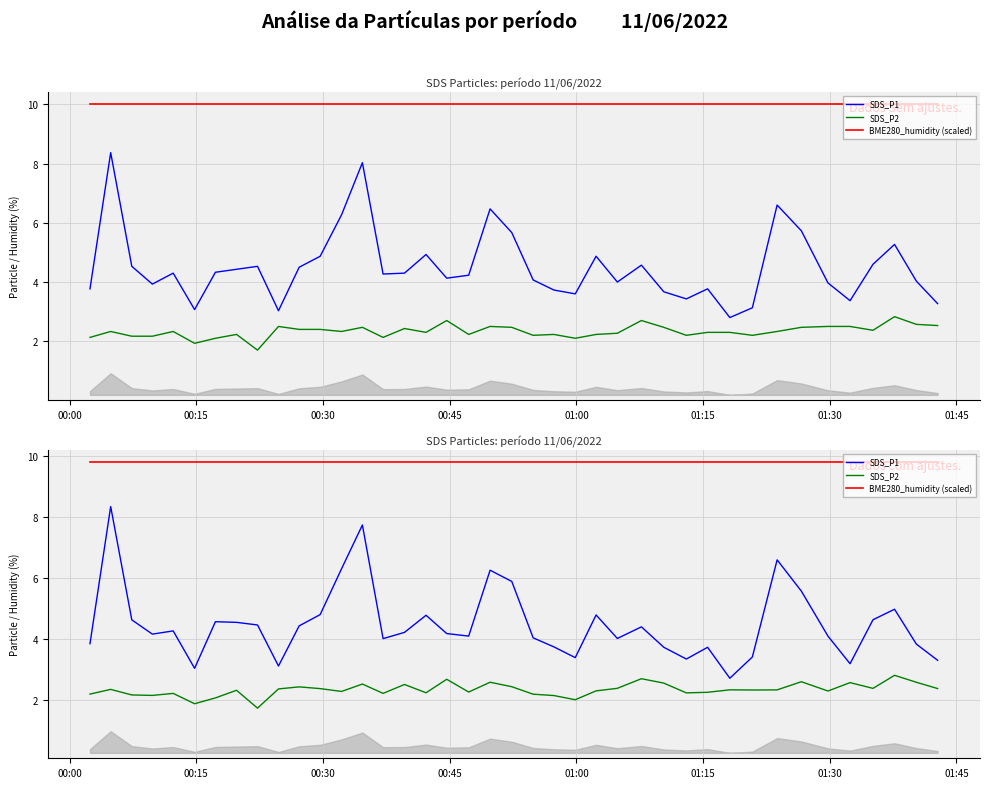

What is the difference between the maximum and minimum values in the SDS_P1 series?

5.6